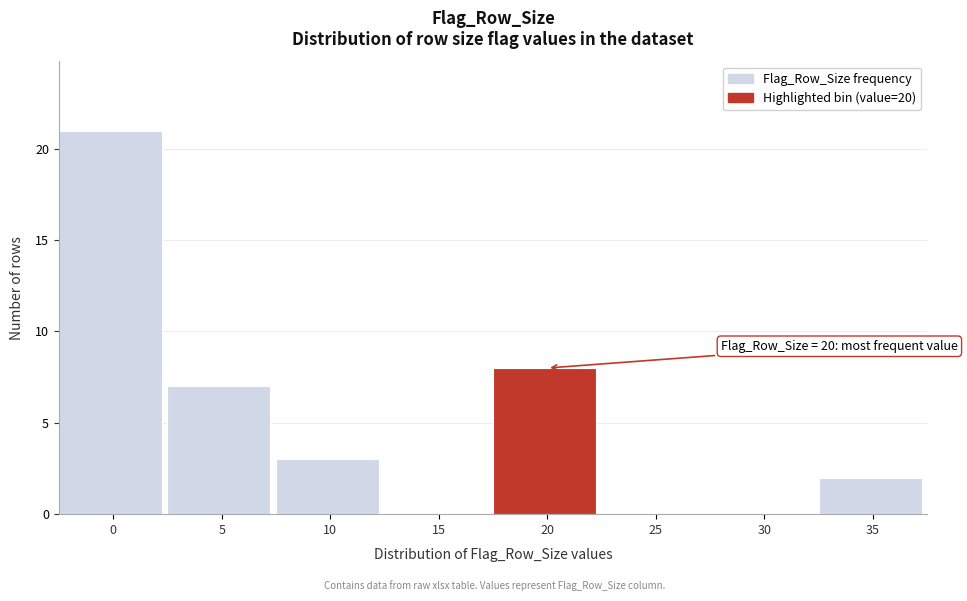

Reading left to right, list all the values displayed in this chart.

0=21	5=7	10=3	15=0	20=8	25=0	30=0	35=2